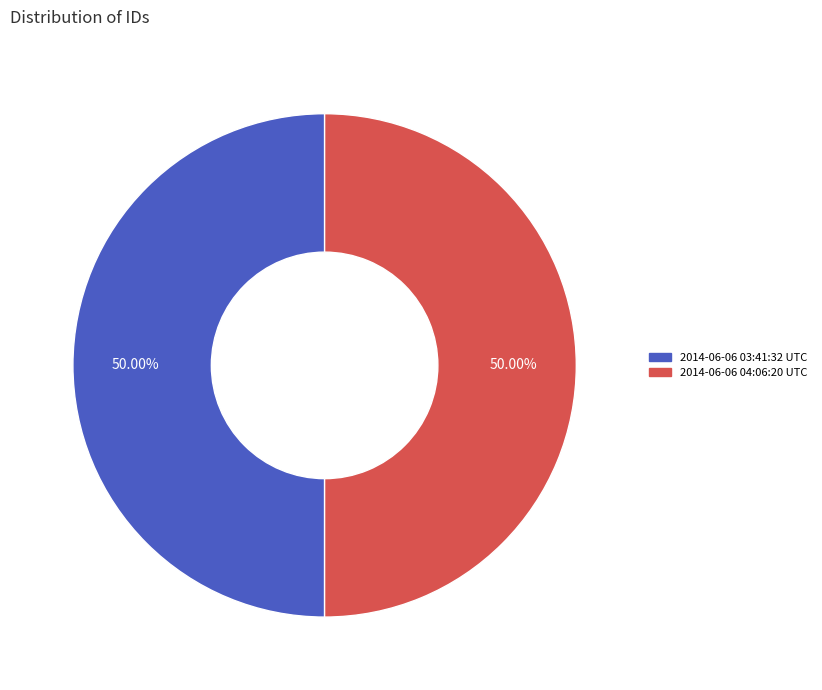

Approximately how many times larger is the value at 2014-06-06 04:06:20 UTC compared to 2014-06-06 03:41:32 UTC?

1.0